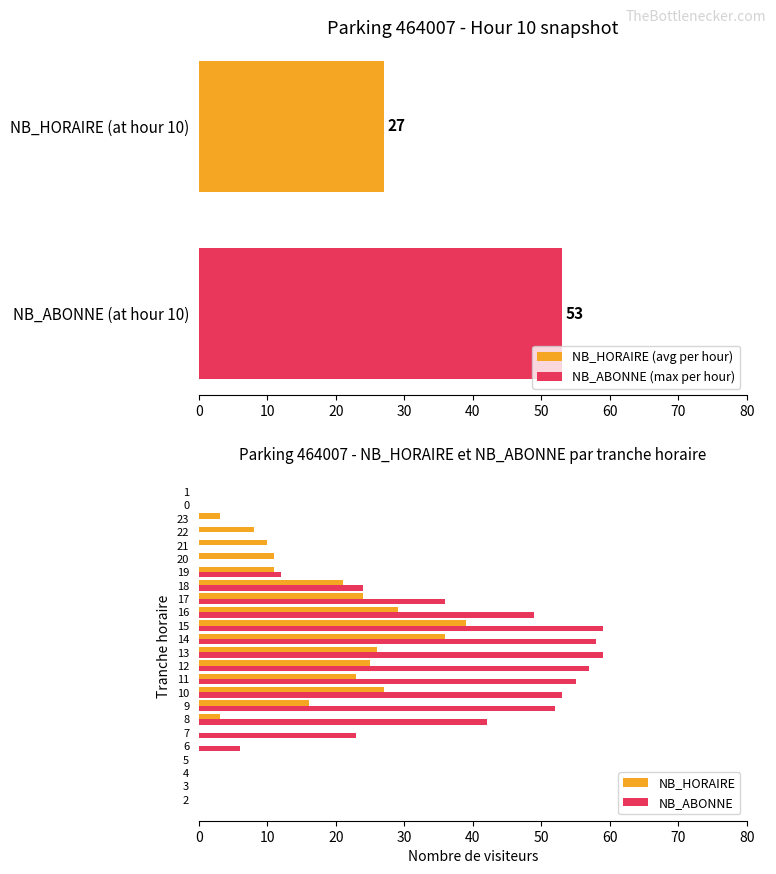

The value of NB_HORAIRE at 10 is 9. True or false?

False